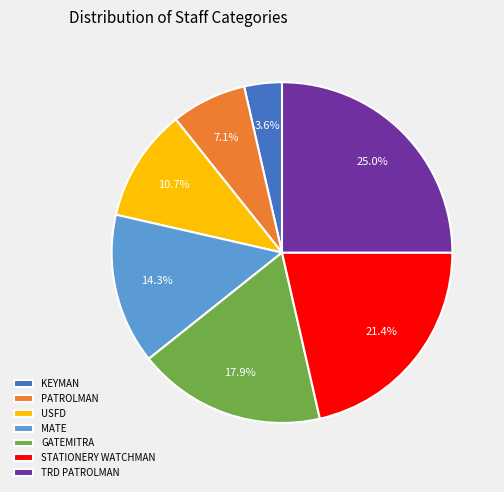

Which slice is the largest?

TRD PATROLMAN